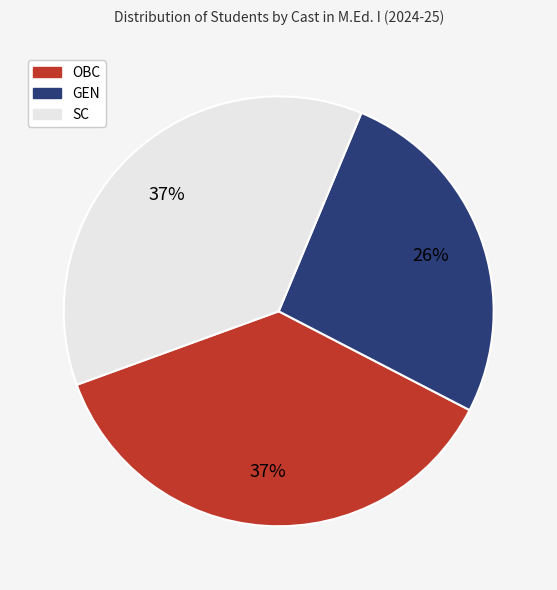

To the nearest percent, what portion does GEN represent?

26%